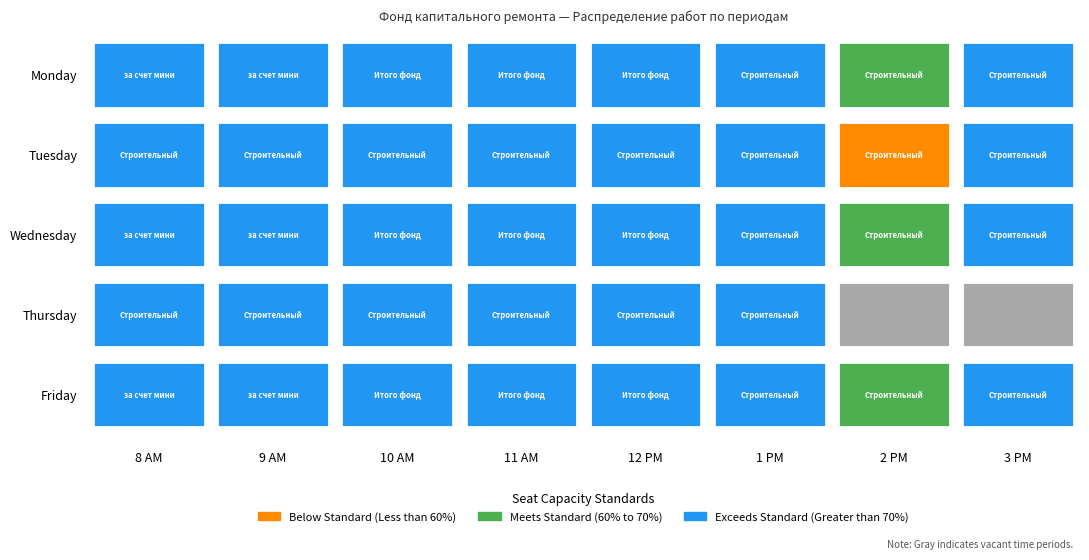

At 3, list the series in order from largest to smallest.

Monday, Tuesday, Wednesday, Thursday, Friday